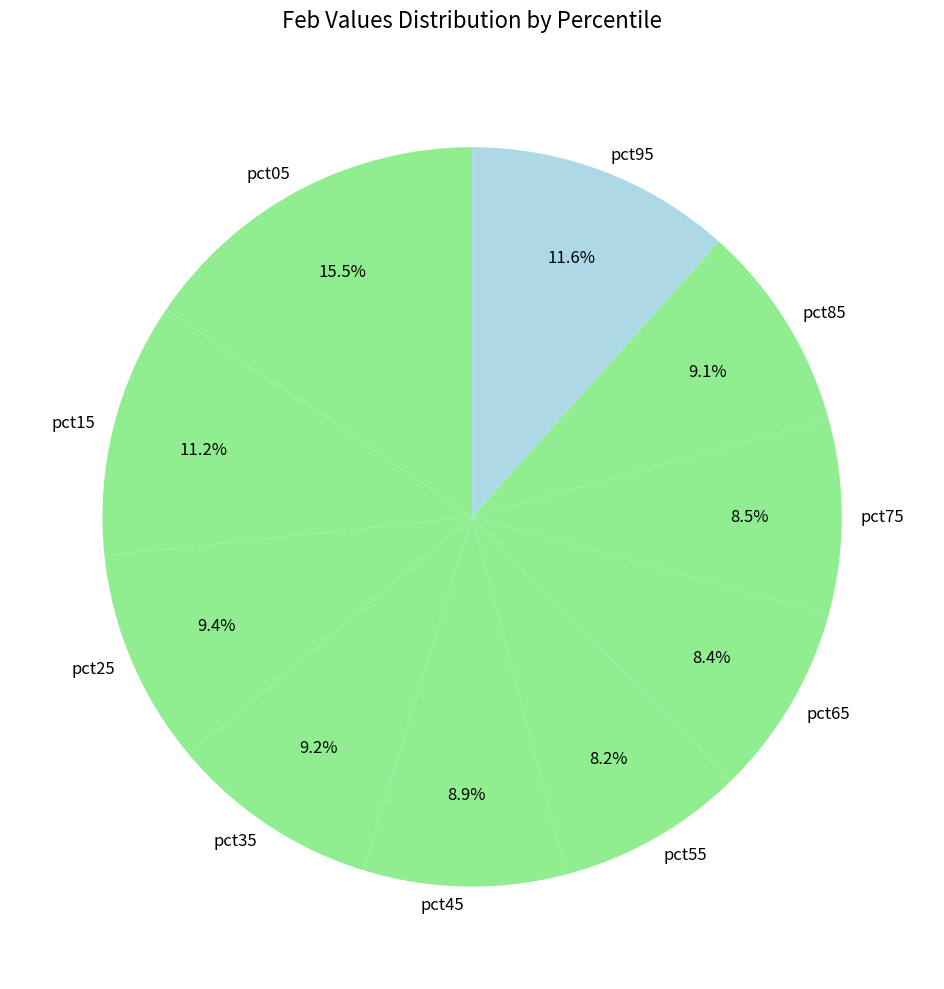

Does pct55 represent more than half of the total?

No